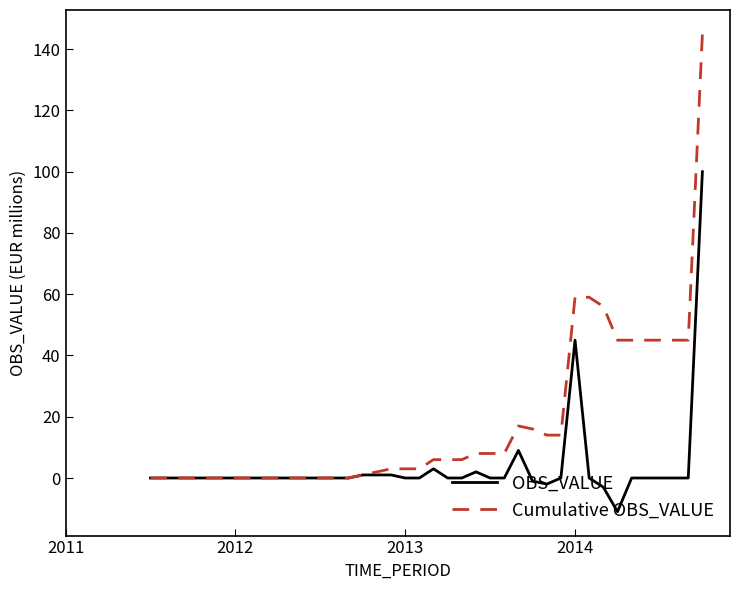

Rank the series by their average value, from lowest to highest.

OBS_VALUE, Cumulative OBS_VALUE